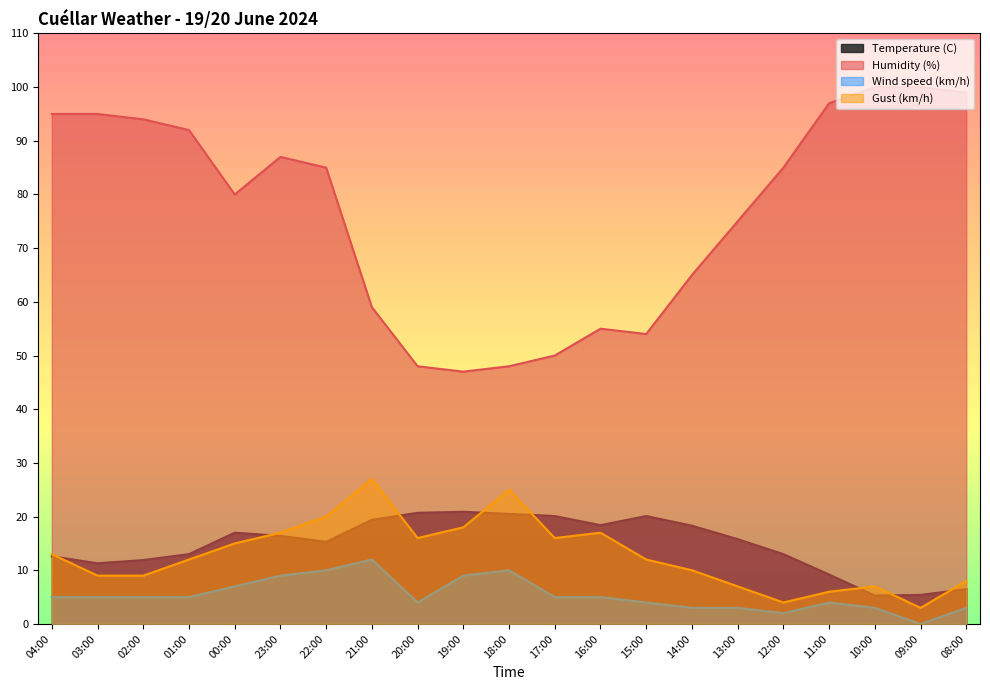

Does the chart display data point markers on the line(s)?

No